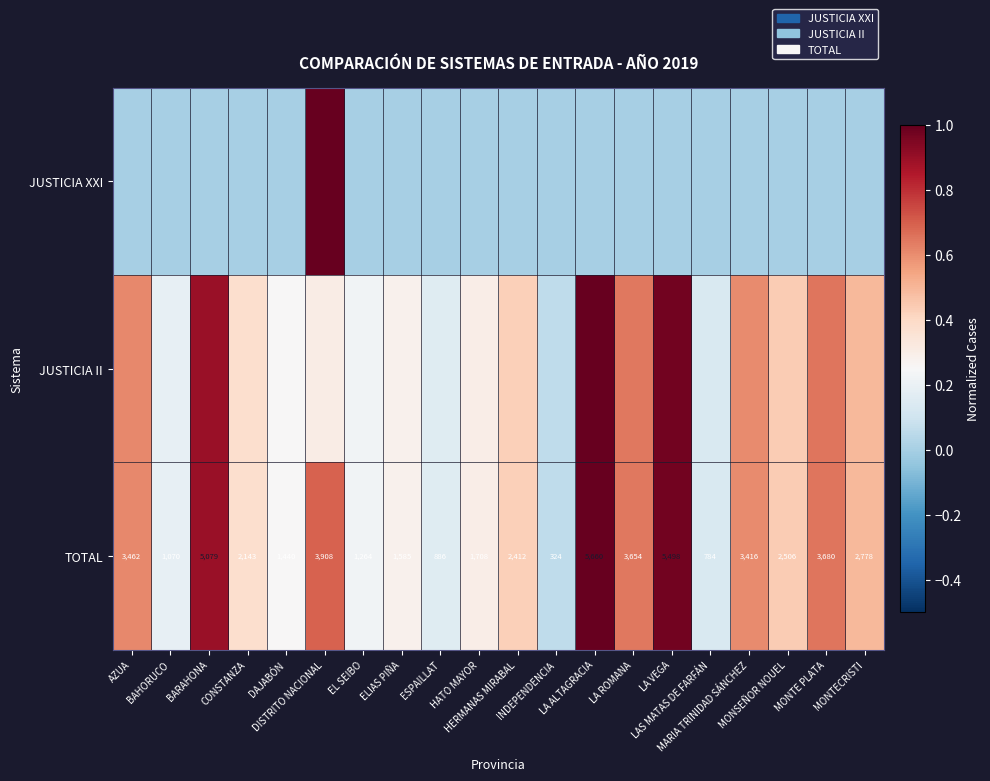

How many data points in JUSTICIA XXI are above 0?

1